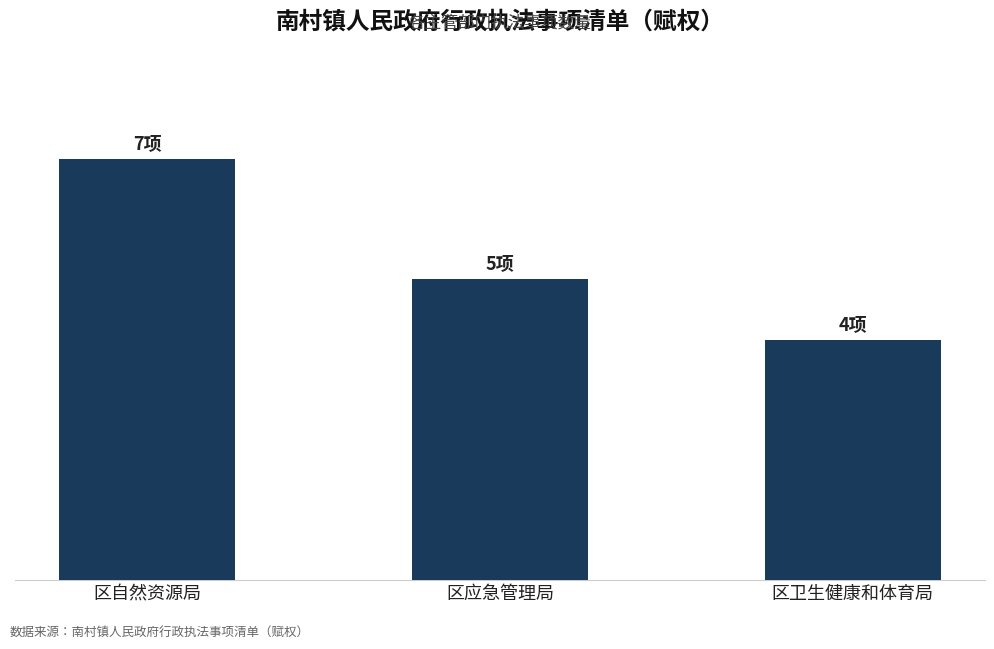

Where does the data first go above 5?

区自然资源局